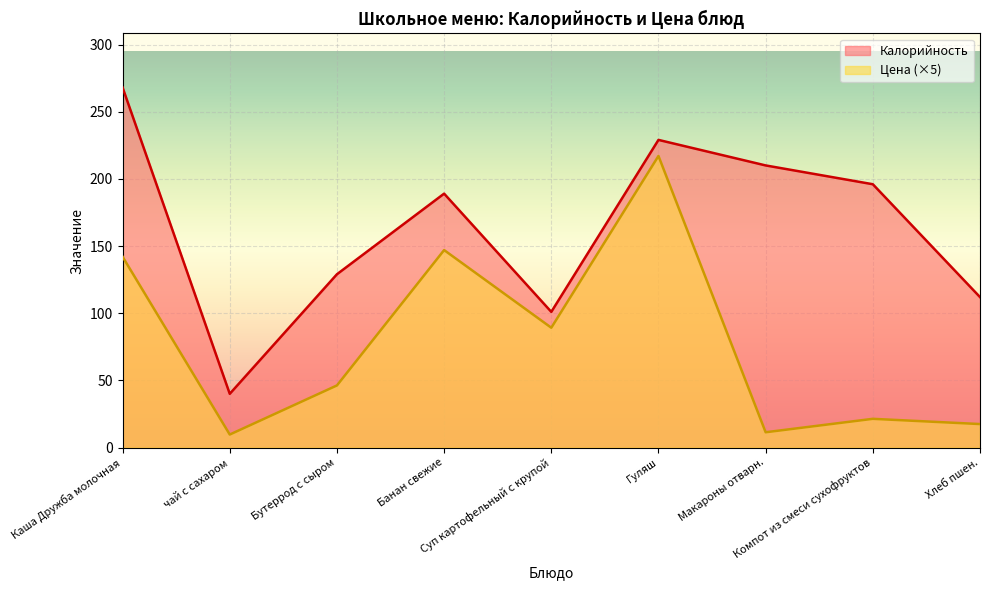

Rank the series by their average value, from highest to lowest.

Калорийность, Цена (×5)